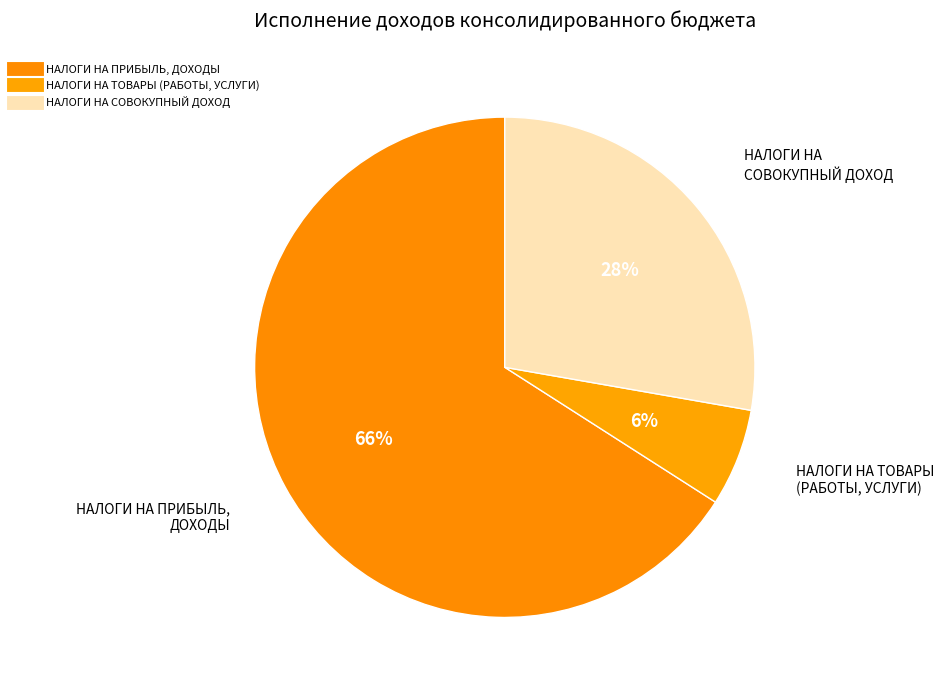

What is the largest slice in the pie chart?

НАЛОГИ НА ПРИБЫЛЬ, ДОХОДЫ